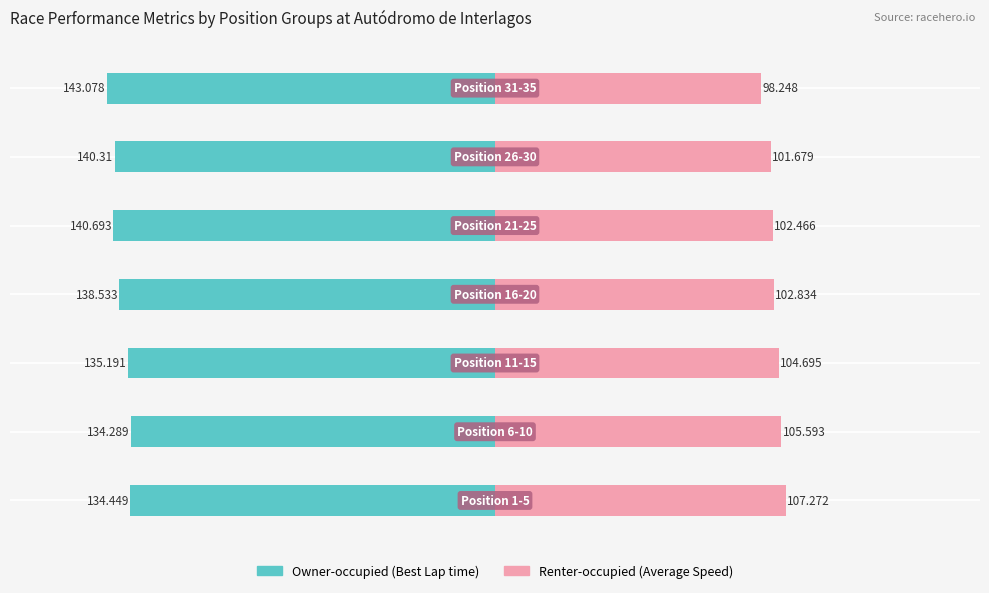

Which series changed the most between 5 and 6?

Renter-occupied (Average Speed)